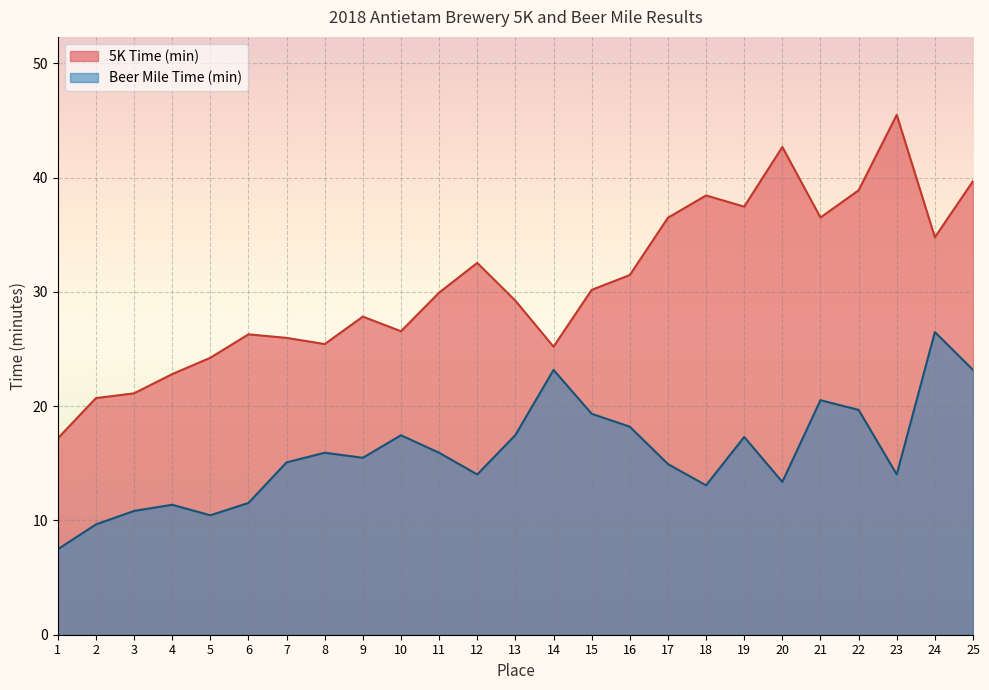

True or false: Beer Mile Time (min) and 5K Time (min) cross at least once.

False